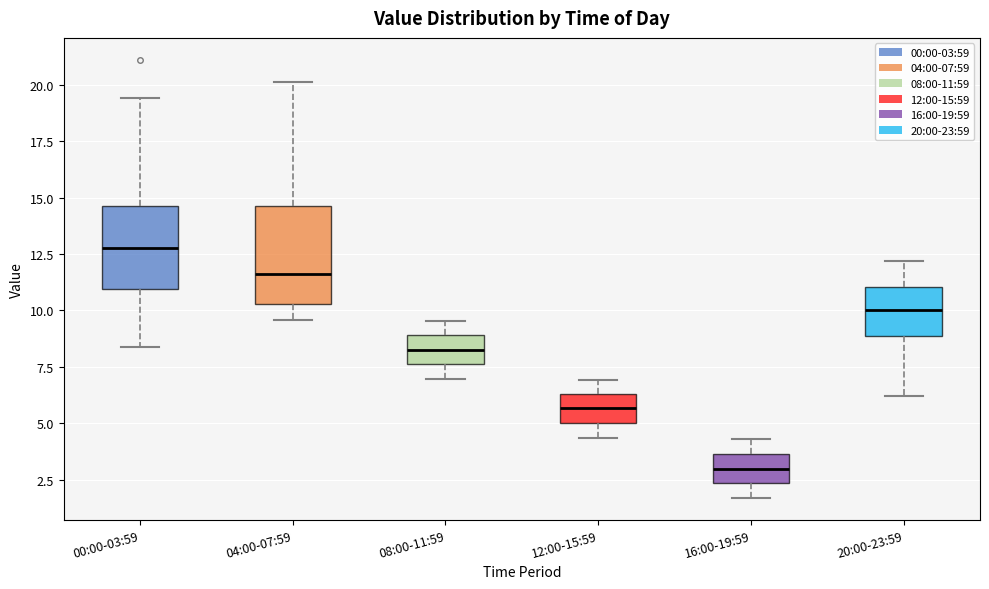

Comparing the boxes themselves (not the whiskers), which one is the tallest?

04:00-07:59